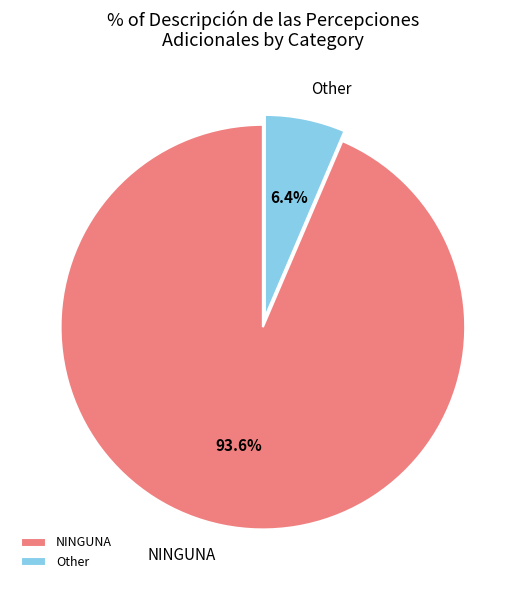

What is the largest slice in the pie chart?

NINGUNA